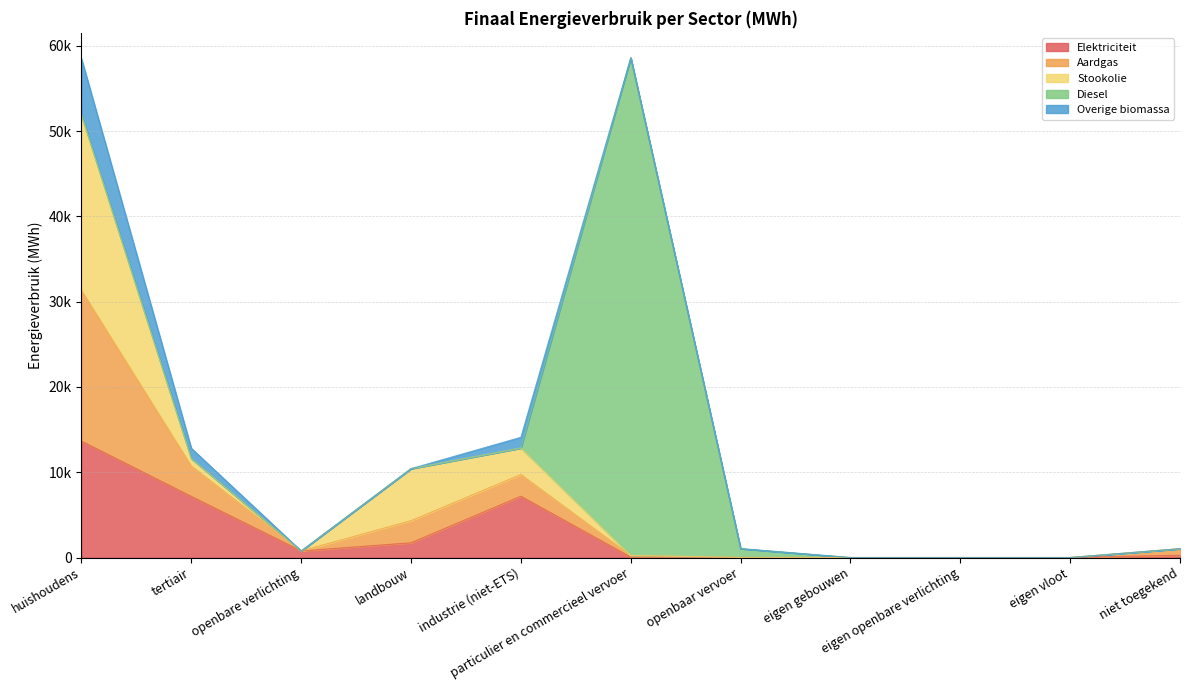

At landbouw, list the series in order from smallest to largest.

Diesel, Overige biomassa, Elektriciteit, Aardgas, Stookolie